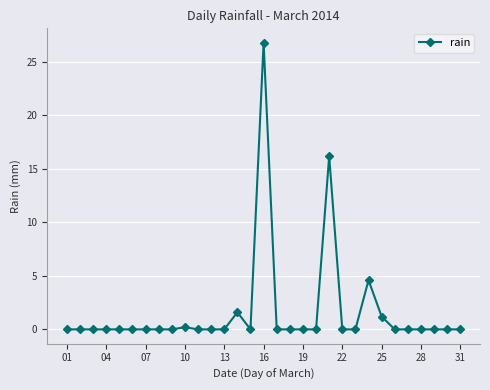

What is the sum of all values?

50.6